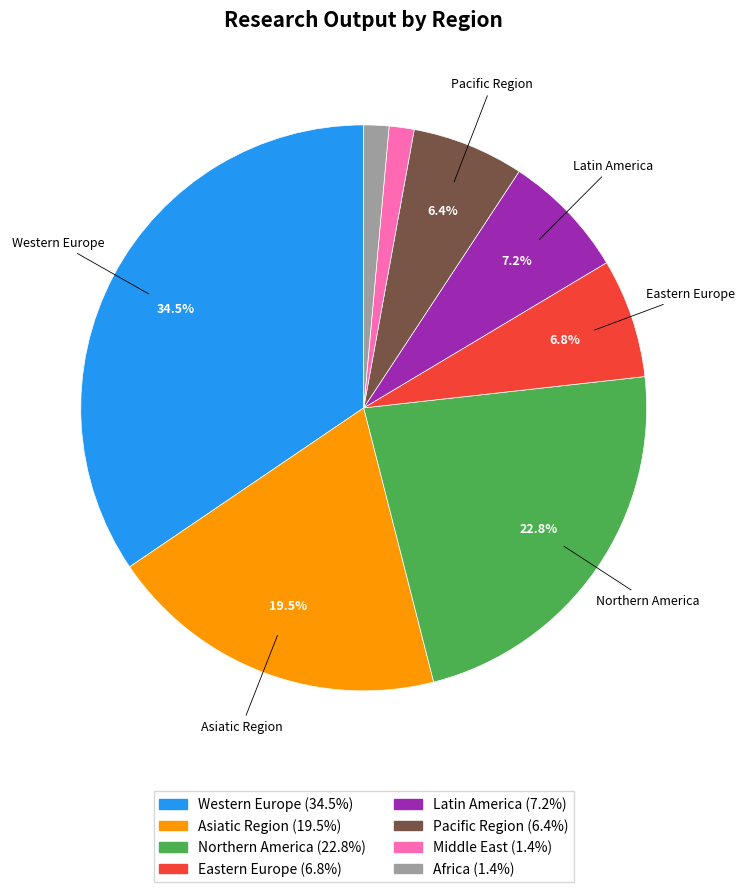

Is there a majority slice in this chart?

No